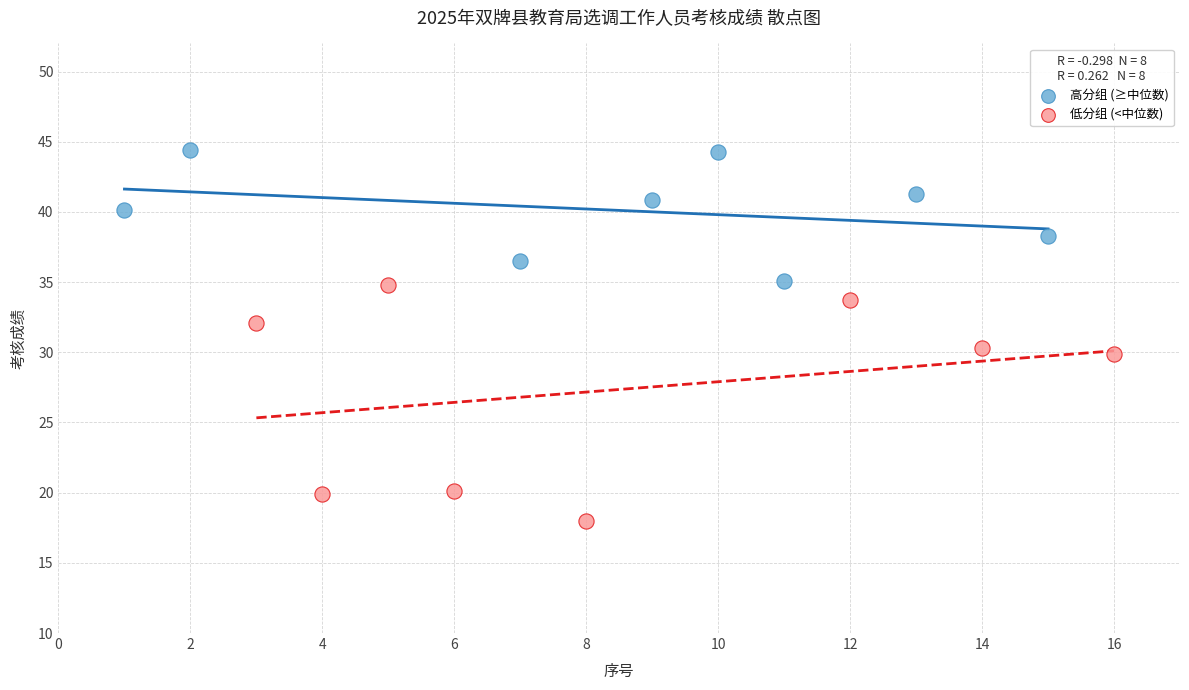

Which series contains the lowest Y value?

低分组 (<中位数)